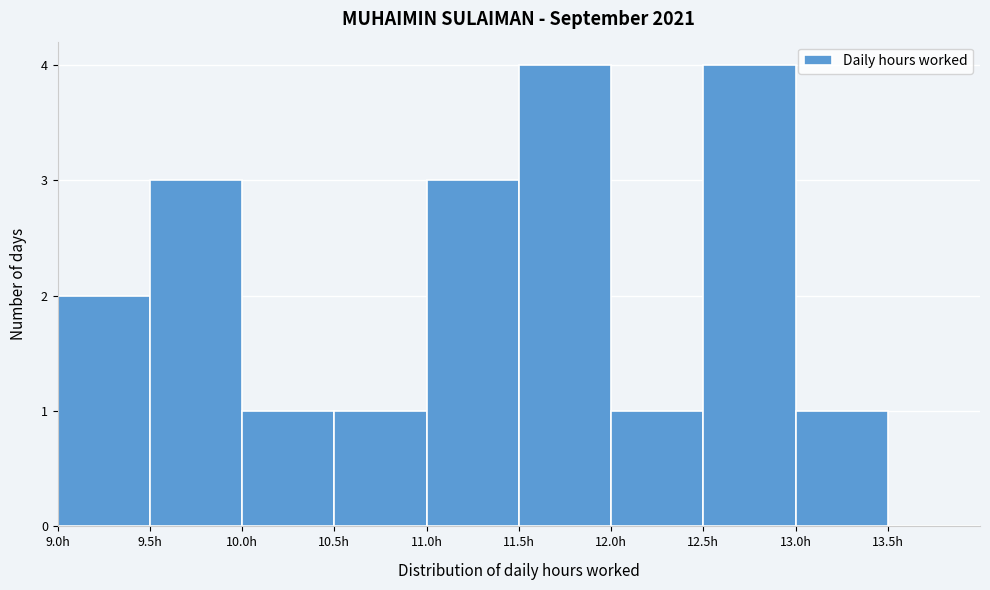

Reading left to right, list every bar in this chart as the range it spans on the x-axis followed by its height. The values are not printed on the chart, so give them approximately, as read against the axis.

9.0 to 9.5: 2
9.5 to 10.0: 3
10.0 to 10.5: 1
10.5 to 11.0: 1
11.0 to 11.5: 3
11.5 to 12.0: 4
12.0 to 12.5: 1
12.5 to 13.0: 4
13.0 to 13.5: 1
13.5 to 14.0: 0